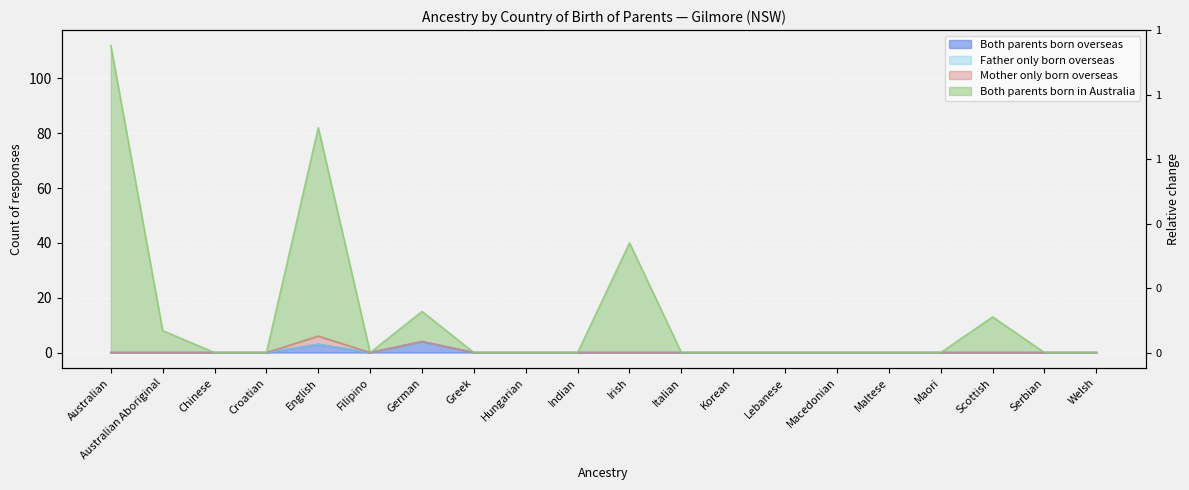

At which category is the sum across all series the highest?

Australian